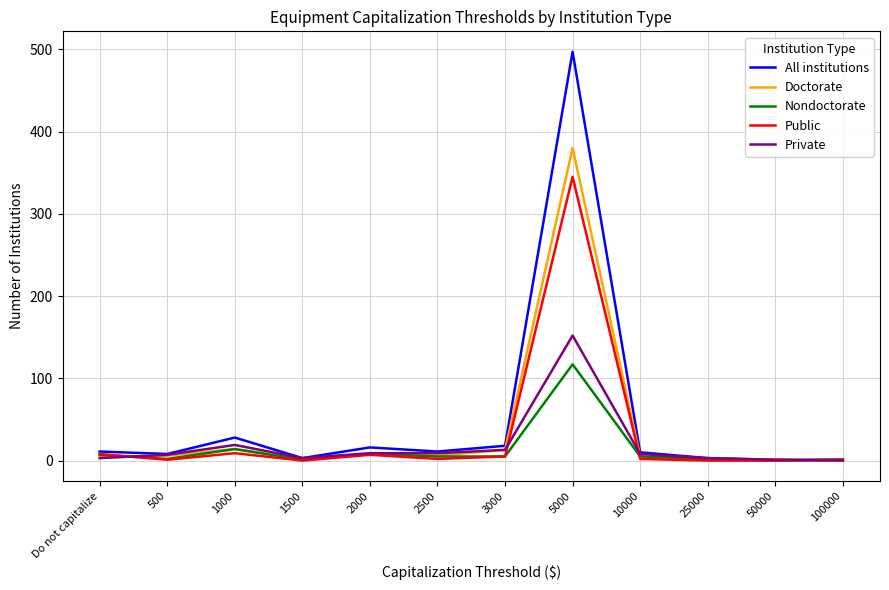

Does the chart display data point markers on the line(s)?

No